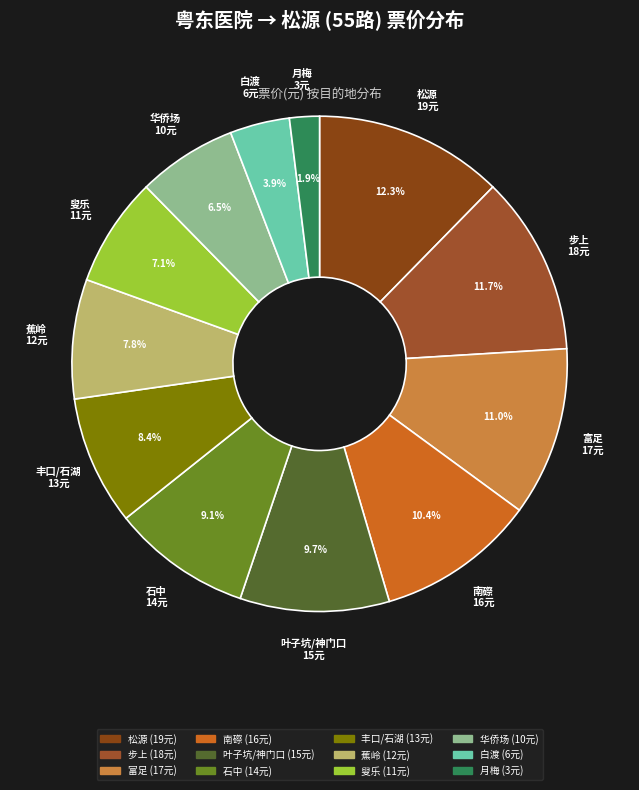

Rank the categories by value from highest to lowest.

松源, 步上, 富足, 南磜, 叶子坑/神门口, 石中, 丰口/石湖, 蕉岭, 叟乐, 华侨场, 白渡, 月梅